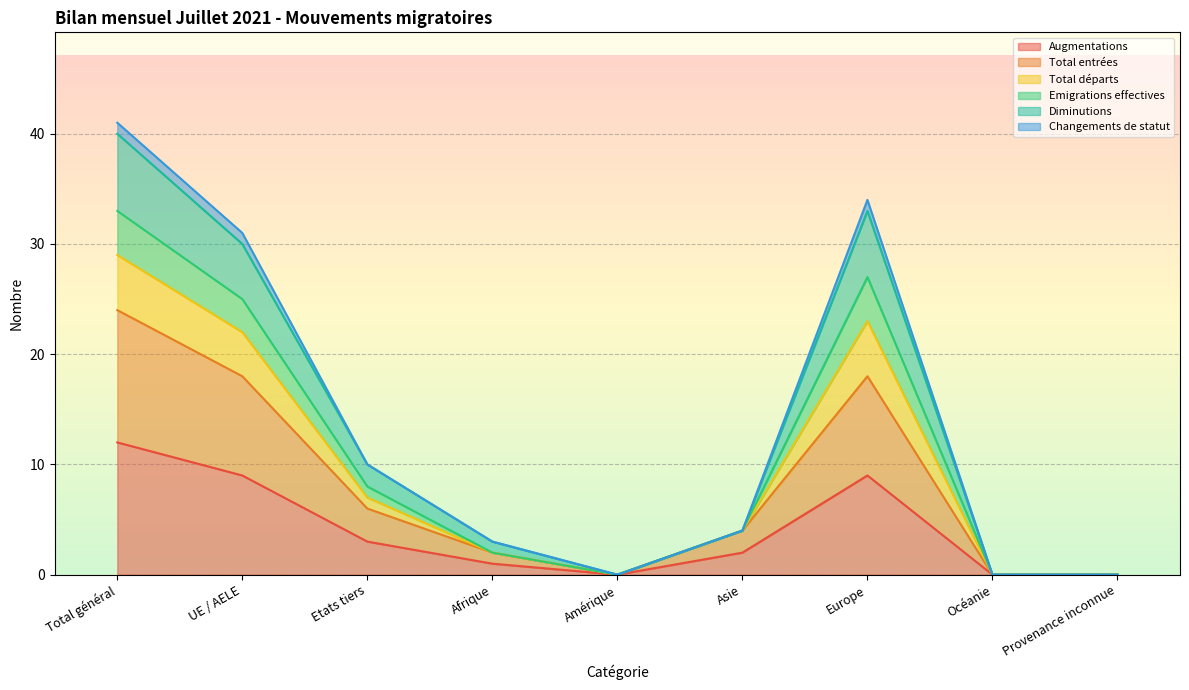

True or false: Total départs and Augmentations cross at least once.

False